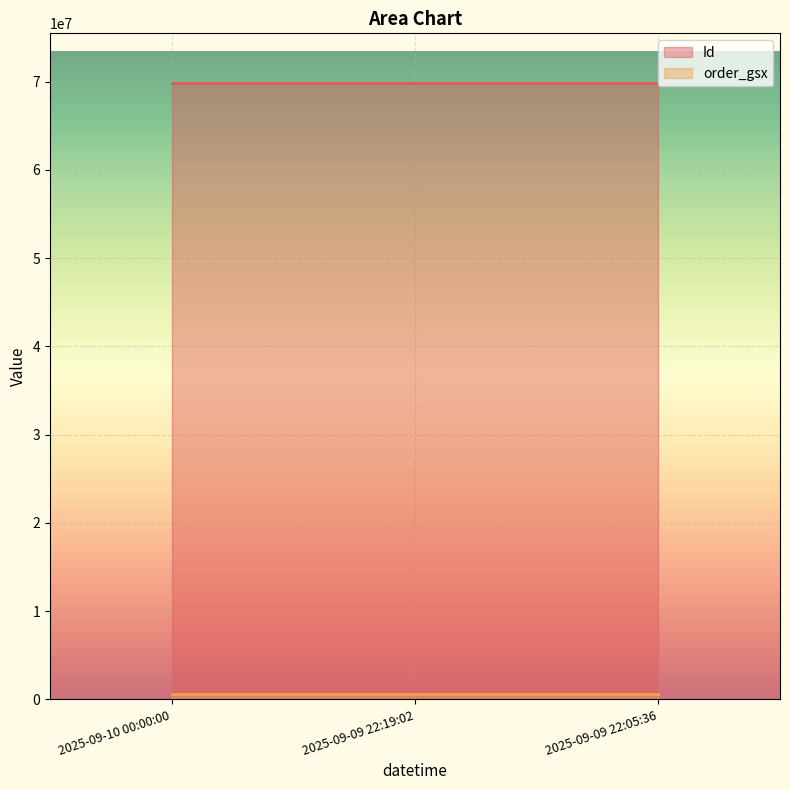

Rank the categories by Id value from highest to lowest.

2025-09-09 22:05:36, 2025-09-09 22:19:02, 2025-09-10 00:00:00